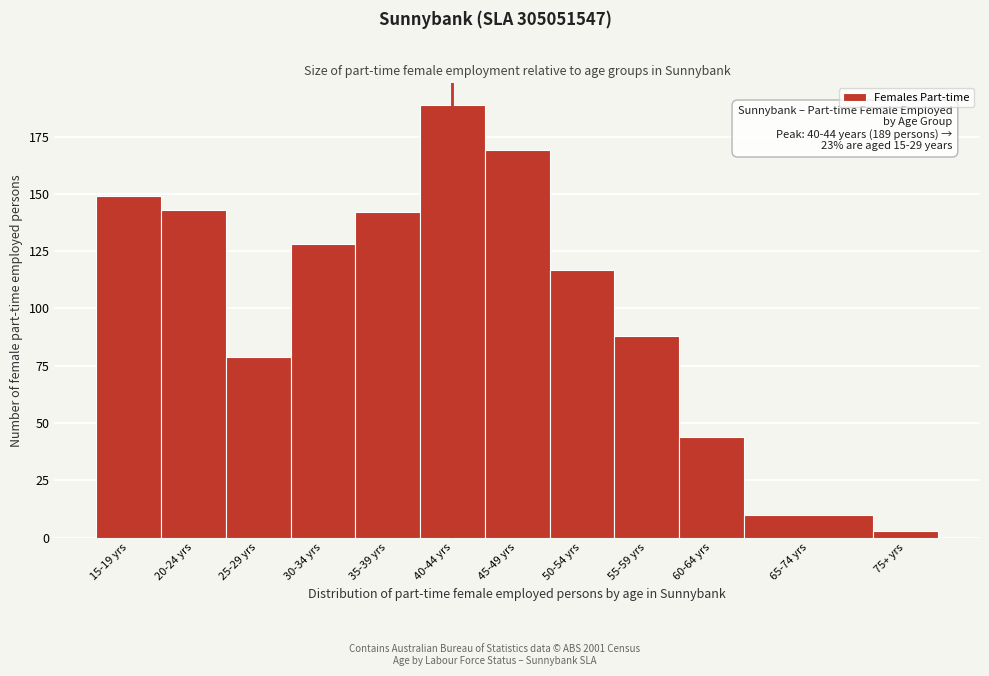

Reading right to left, extract all data points from this chart.

75+ yrs=3	65-74 yrs=10	60-64 yrs=44	55-59 yrs=88	50-54 yrs=117	45-49 yrs=169	40-44 yrs=189	35-39 yrs=142	30-34 yrs=128	25-29 yrs=79	20-24 yrs=143	15-19 yrs=149